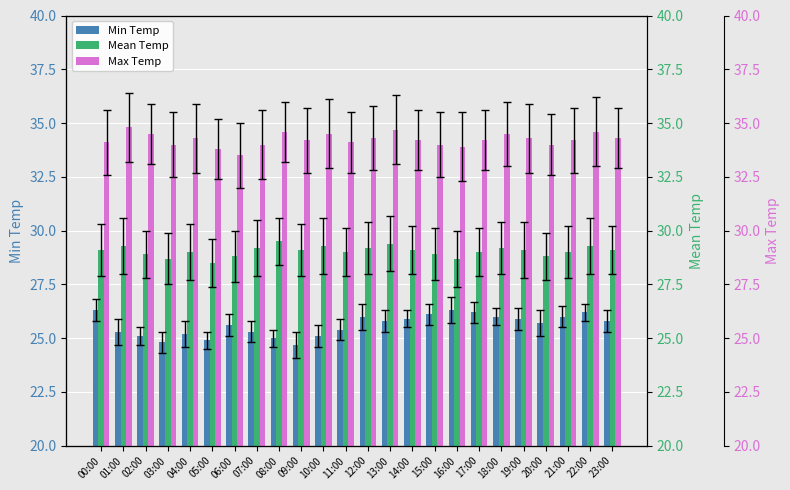

What is the label of the 9th bar from the left?

08:00